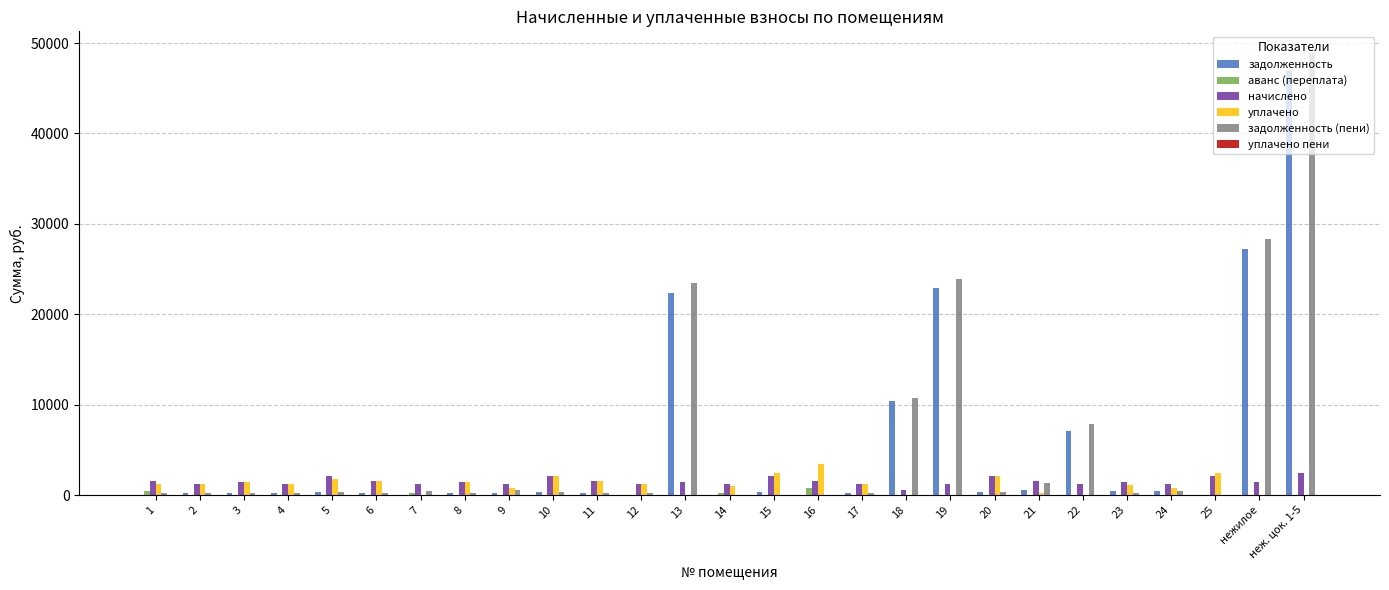

Is the value of начислено at 16 greater than the value of аванс (переплата) at 9?

Yes